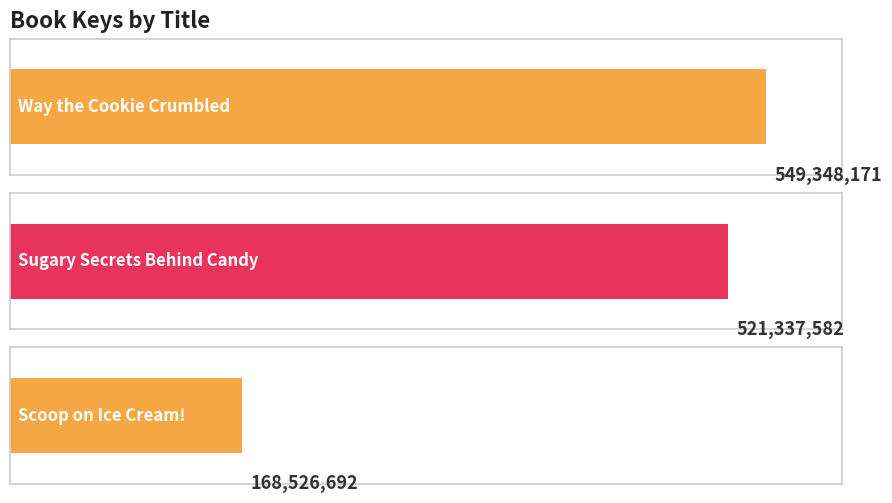

Rank the categories by value from lowest to highest.

Scoop on Ice Cream!, Sugary Secrets Behind Candy, Way the Cookie Crumbled